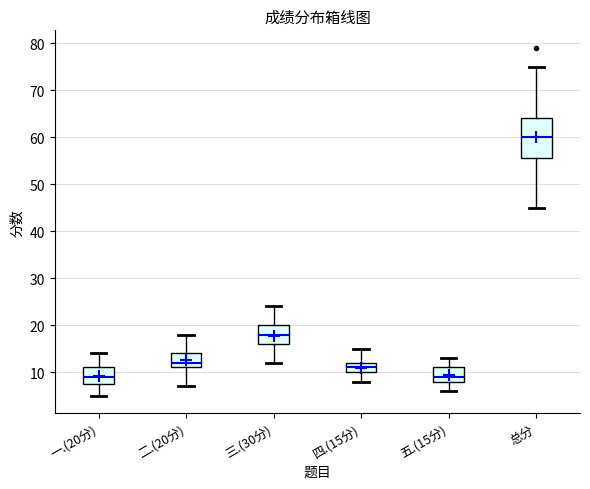

Where does the upper whisker of the box for 三.(30分) end on the y-axis? The values are not printed on the chart, so give them approximately, as read against the axis.

24